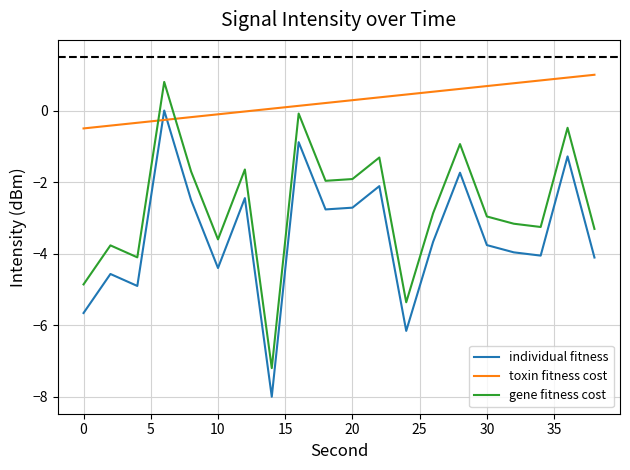

Count the number of categories in the chart.

20